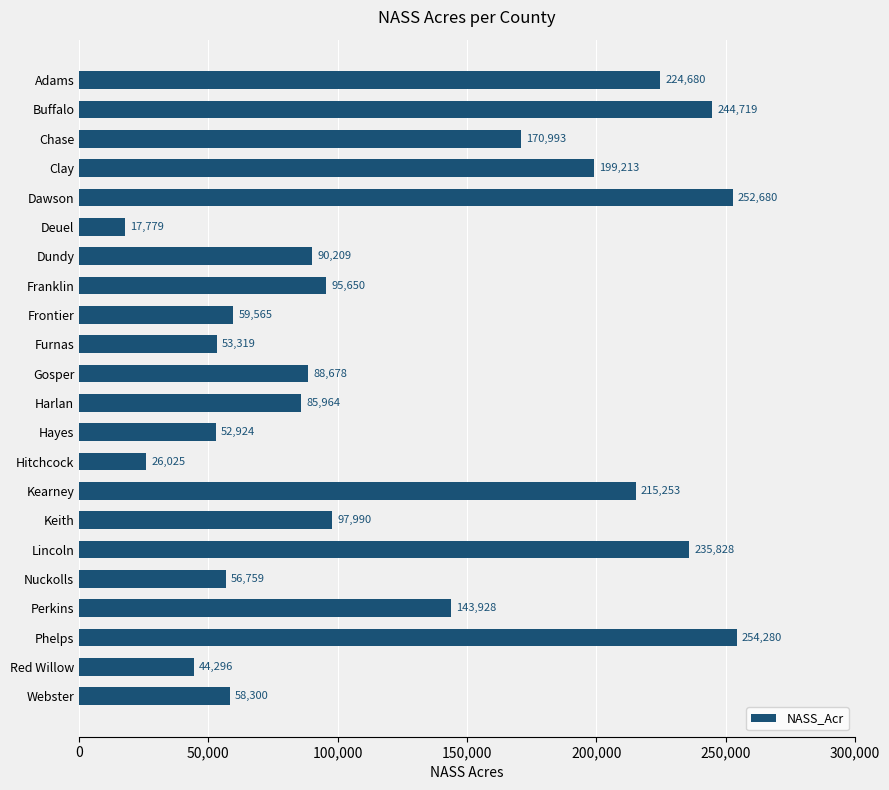

What is the label of the 14th bar from the top?

Hitchcock